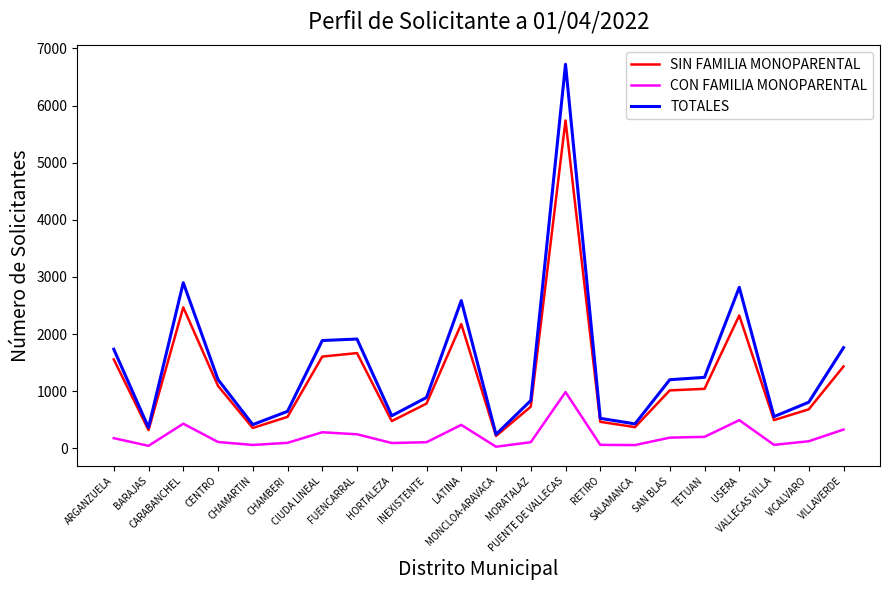

Which series has the largest range (max minus min)?

TOTALES